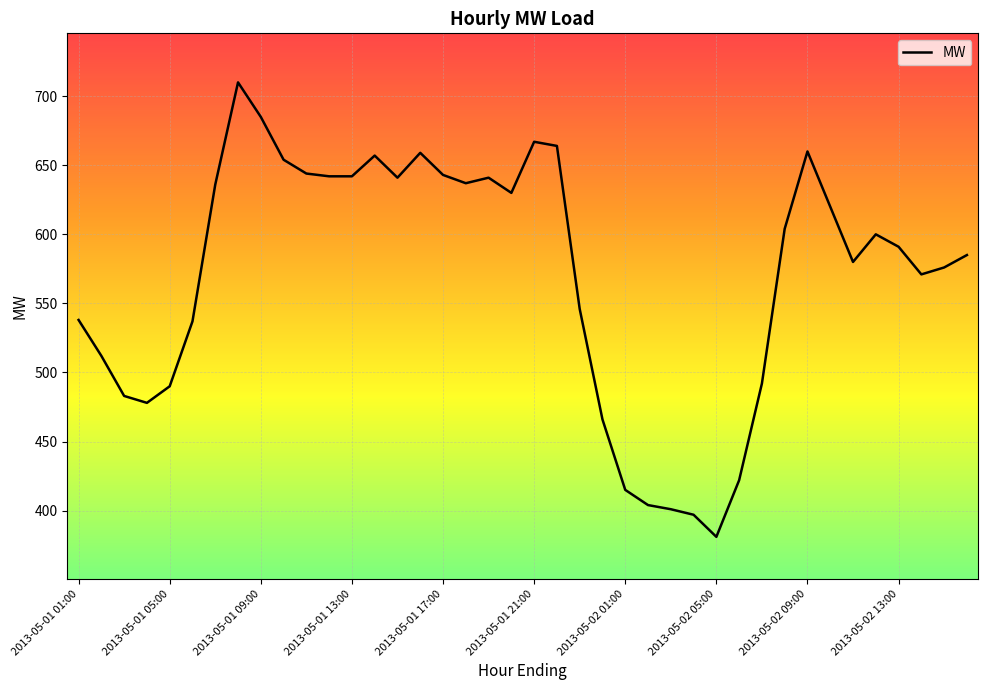

What is the greatest value displayed?

710